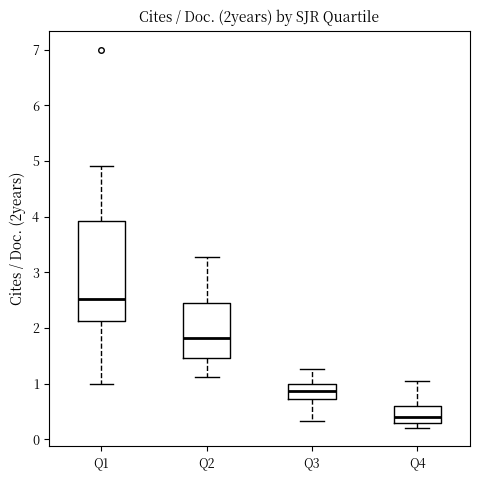

Which box's median line is the lowest?

Q4